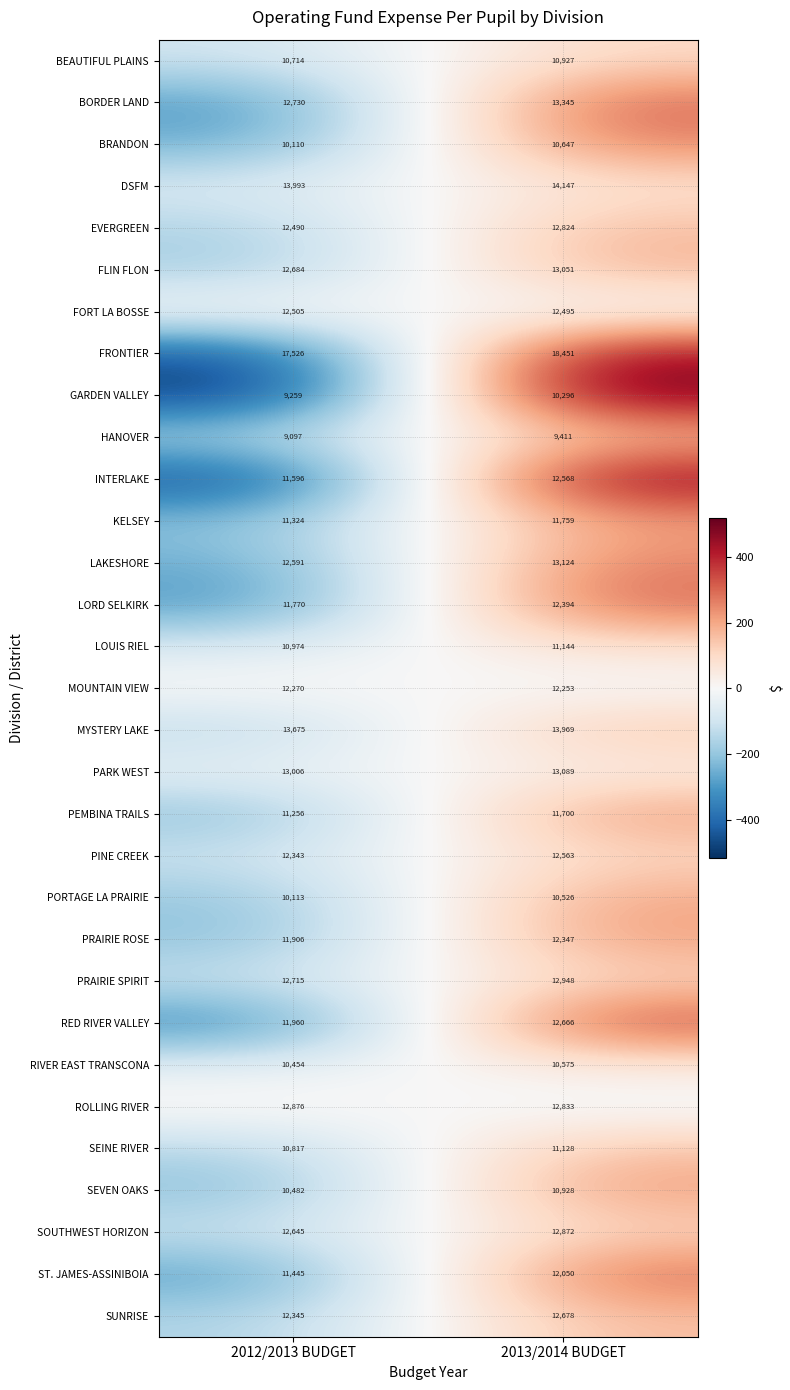

Which series has the largest range (max minus min)?

GARDEN VALLEY